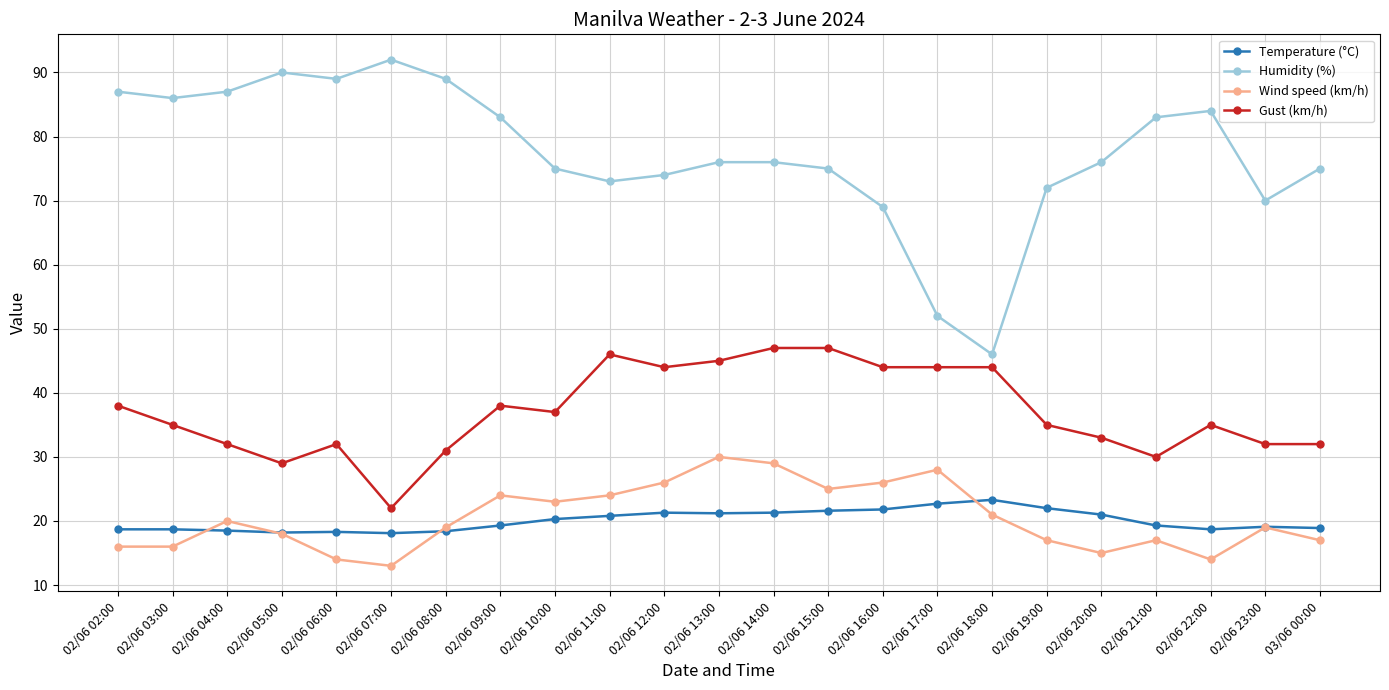

True or false: Wind speed (km/h) has more than 1 points higher than both neighbors.

True